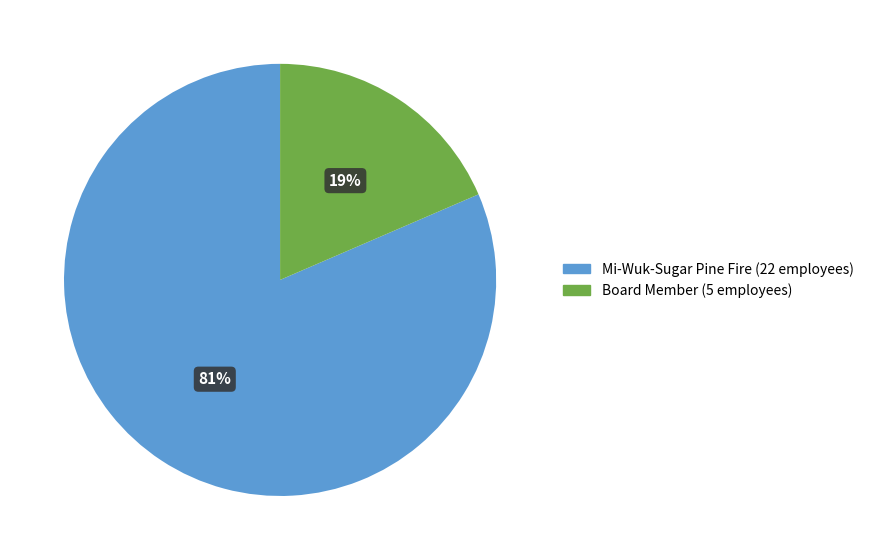

True or false: Board Member accounts for 19% of the total.

True